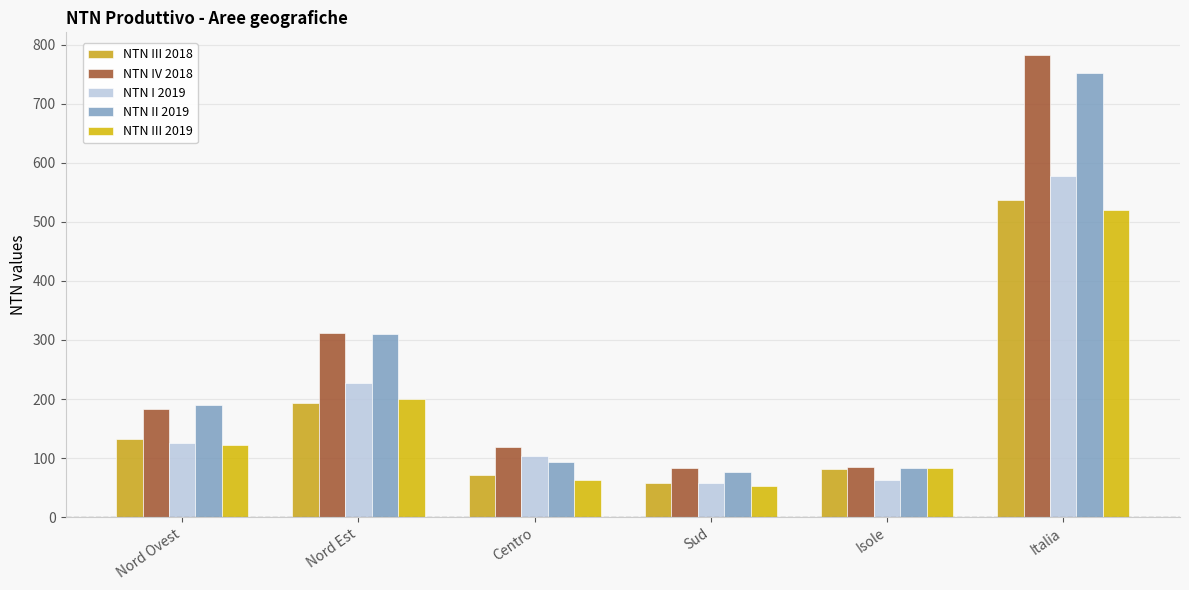

What is the label of the 5th bar from the left?

Isole